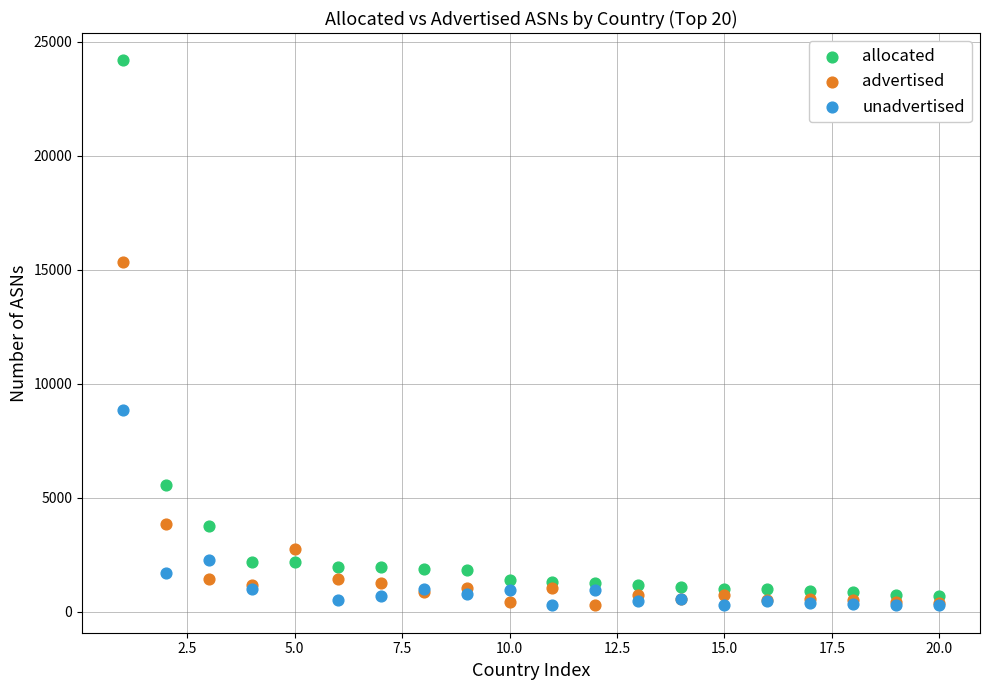

What are all the series names shown in the legend?

allocated, advertised, unadvertised